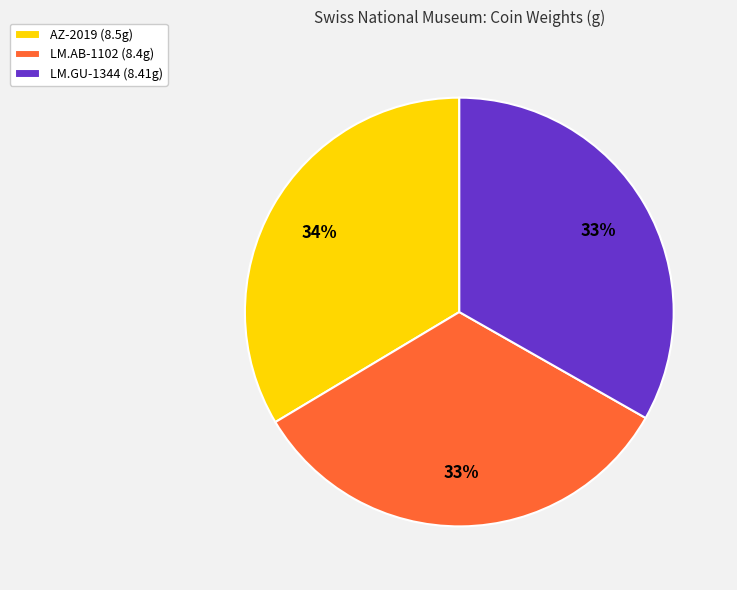

Approximately how many times larger is the value at AZ-2019 (8.5g) compared to LM.GU-1344 (8.41g)?

1.0